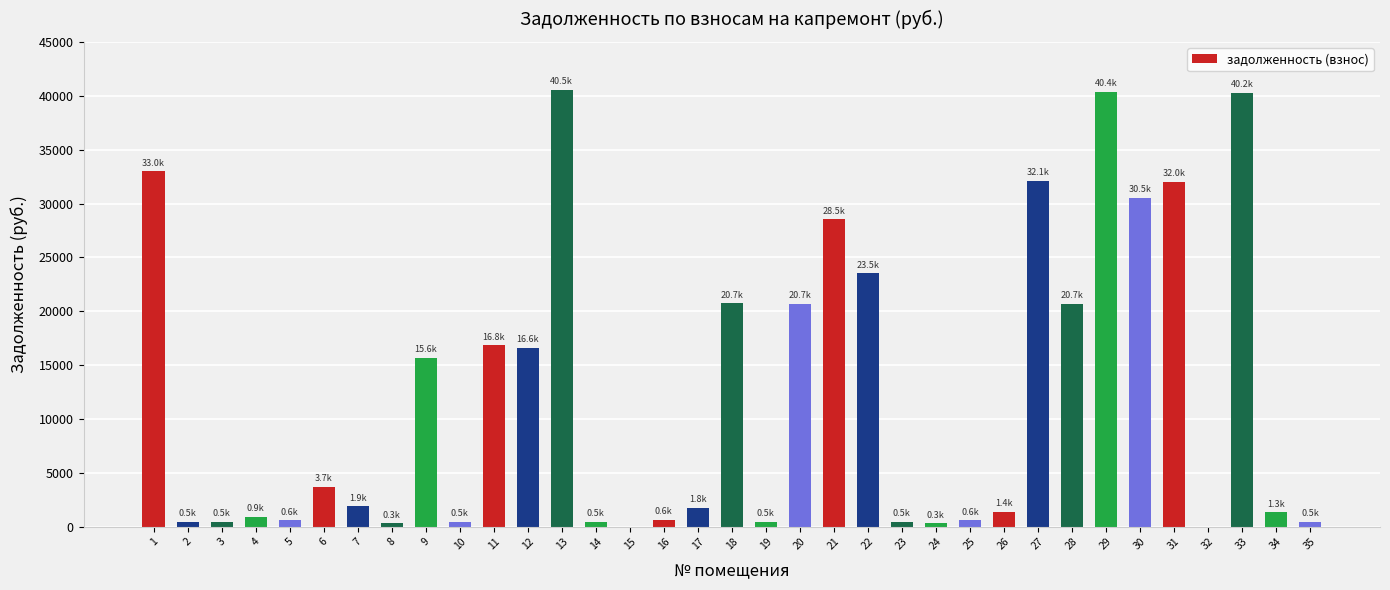

What is the change in value from 13 to 29?

-148.5